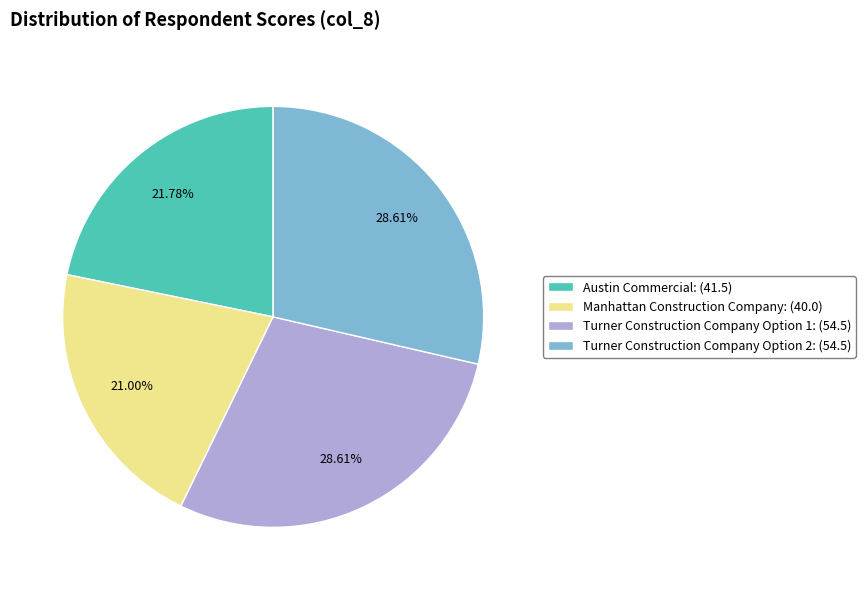

To the nearest percent, what portion does Turner Construction Company Option 2 represent?

29%